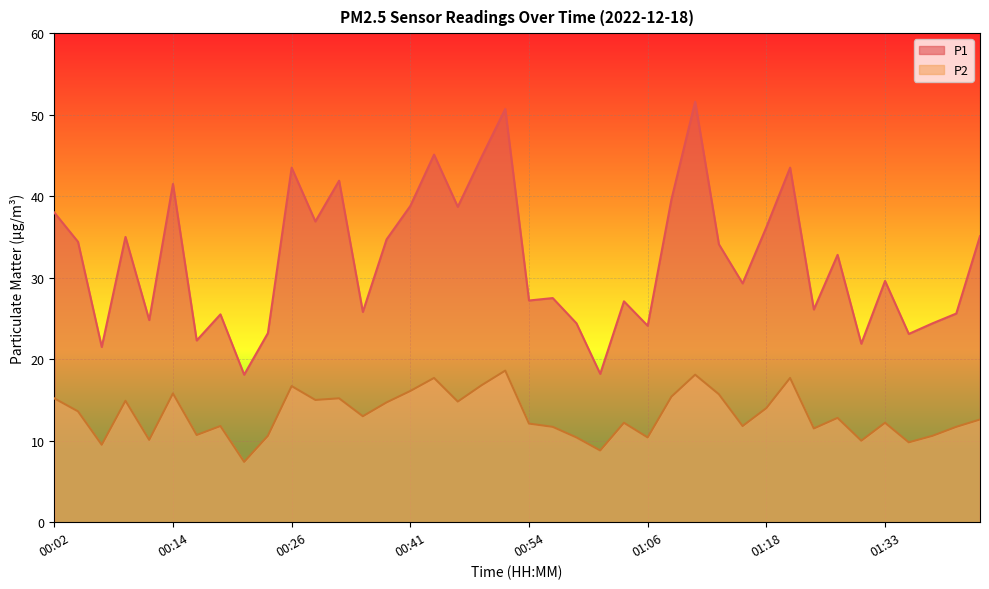

How many data points in P1 are above 32?

20